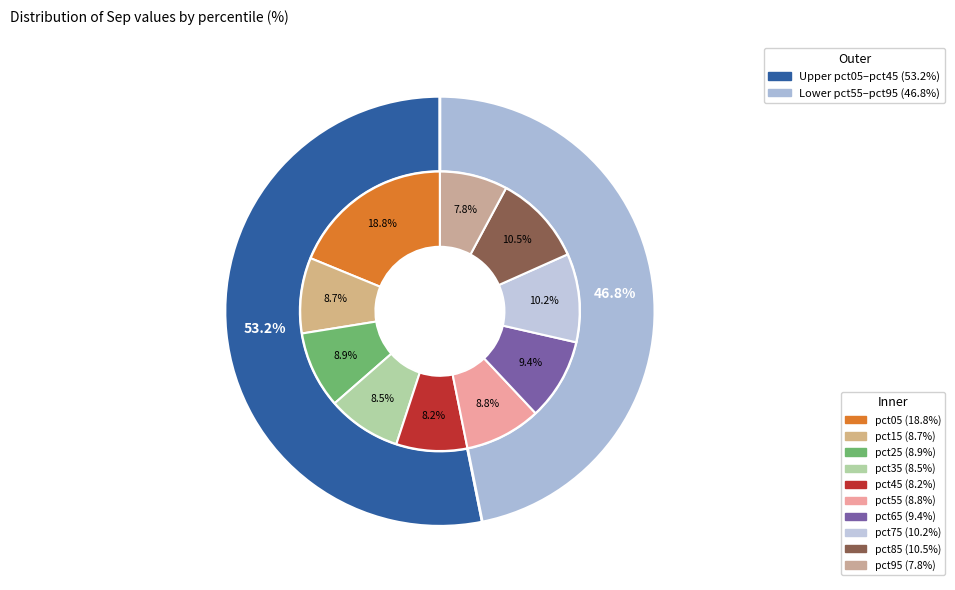

Which slice is the largest?

pct05